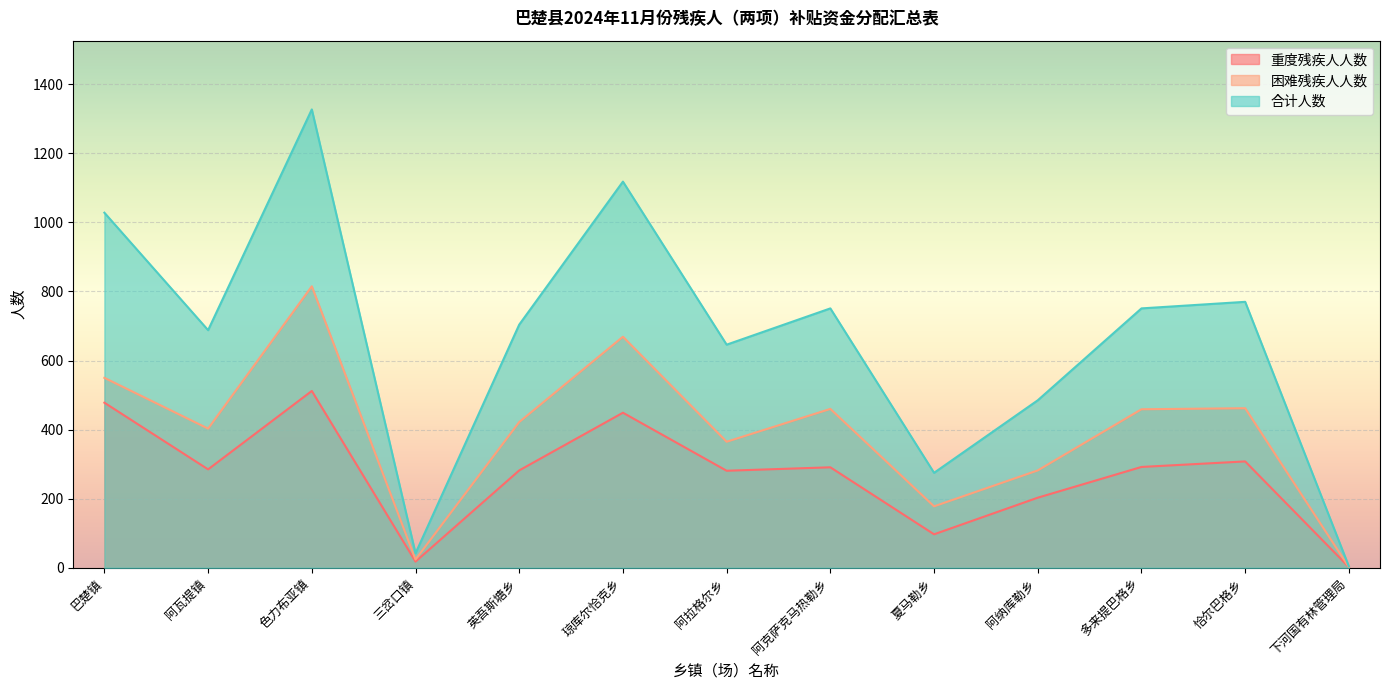

How many distinct data groups are displayed?

3